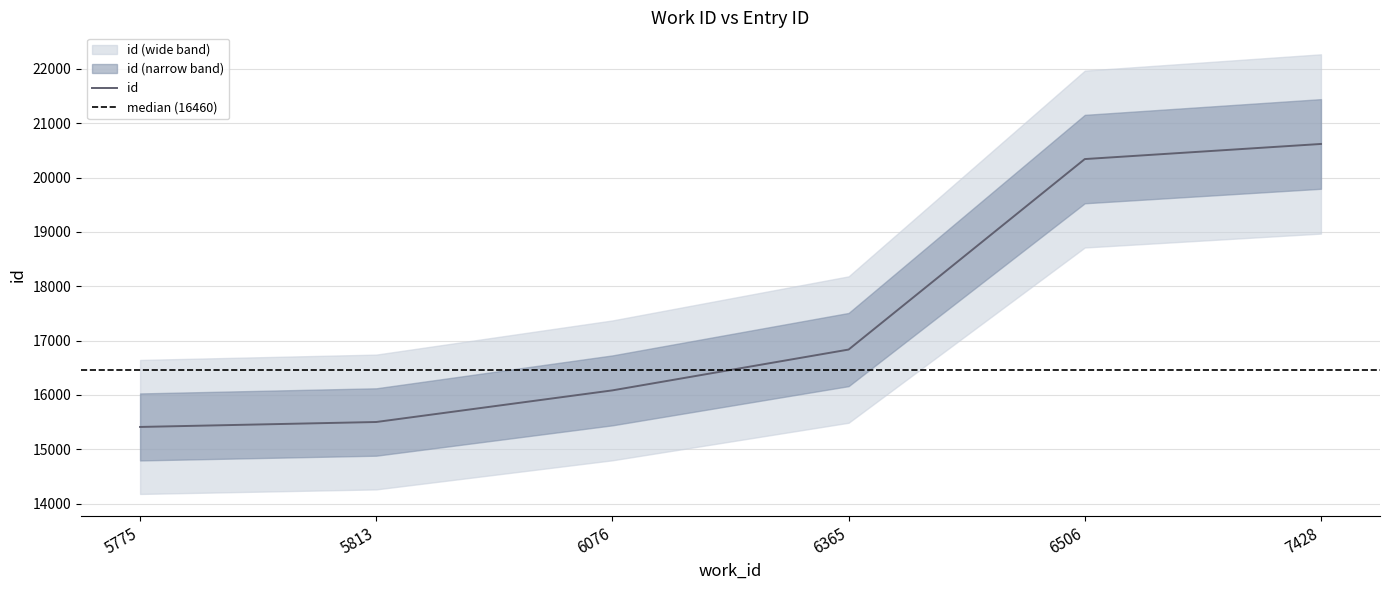

Reading left to right, list all the values displayed in this chart.

15412	15503	16085	16836	20341	20619